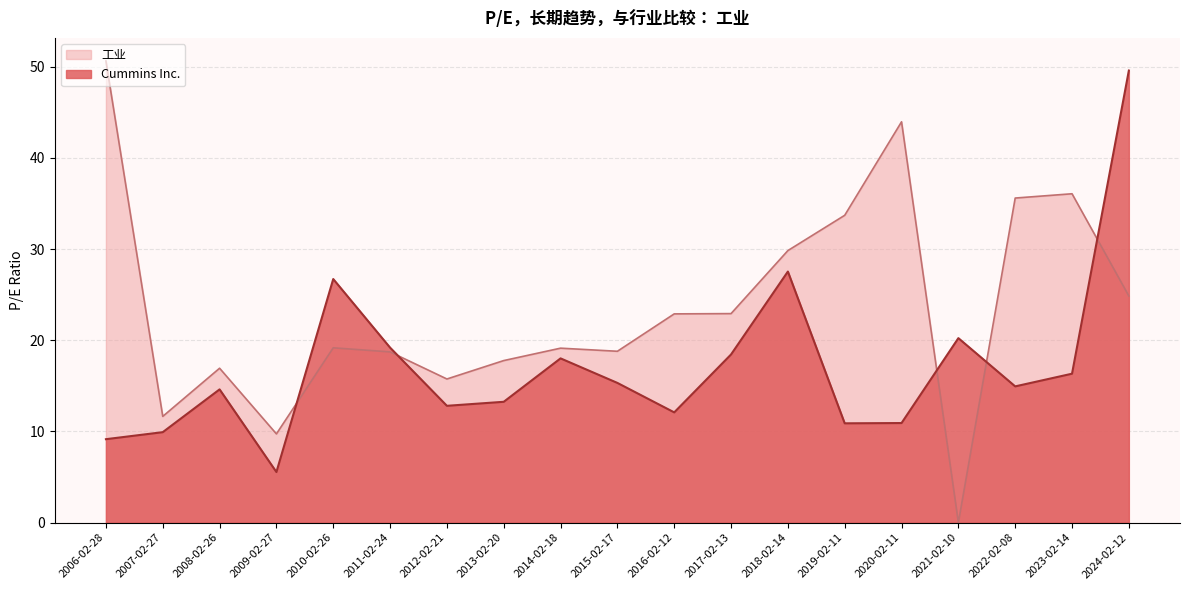

What position from the right is 2013-02-20?

12